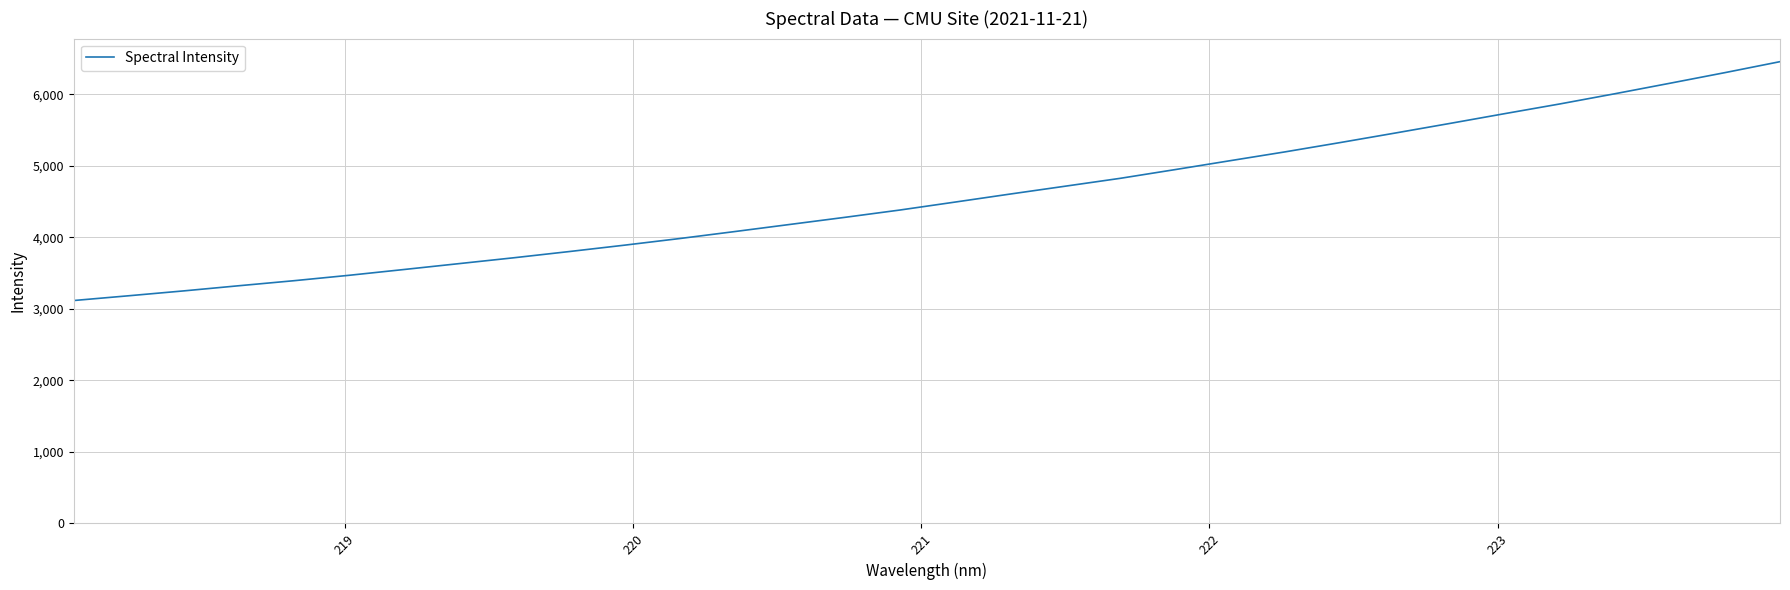

What is the greatest value displayed?

6458.7